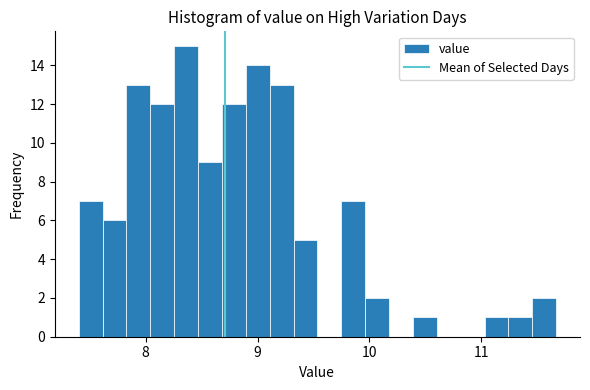

Around what value on the x-axis is the tallest bar? Give the approximate position of its centre, as read against the axis.

8.4